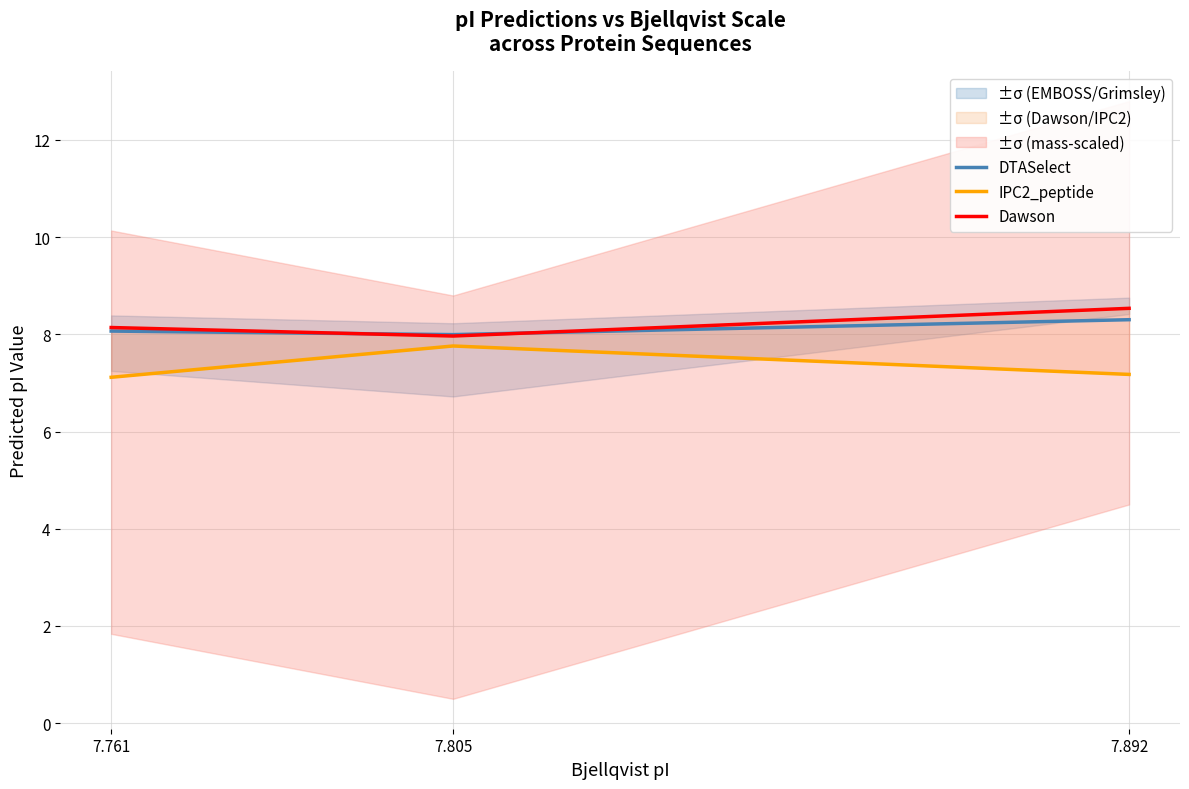

Reading right to left, list all the values displayed in this chart.

DTASelect: 8.3	8.0	8.1
IPC2_peptide: 7.2	7.8	7.1
Dawson: 8.5	8.0	8.1